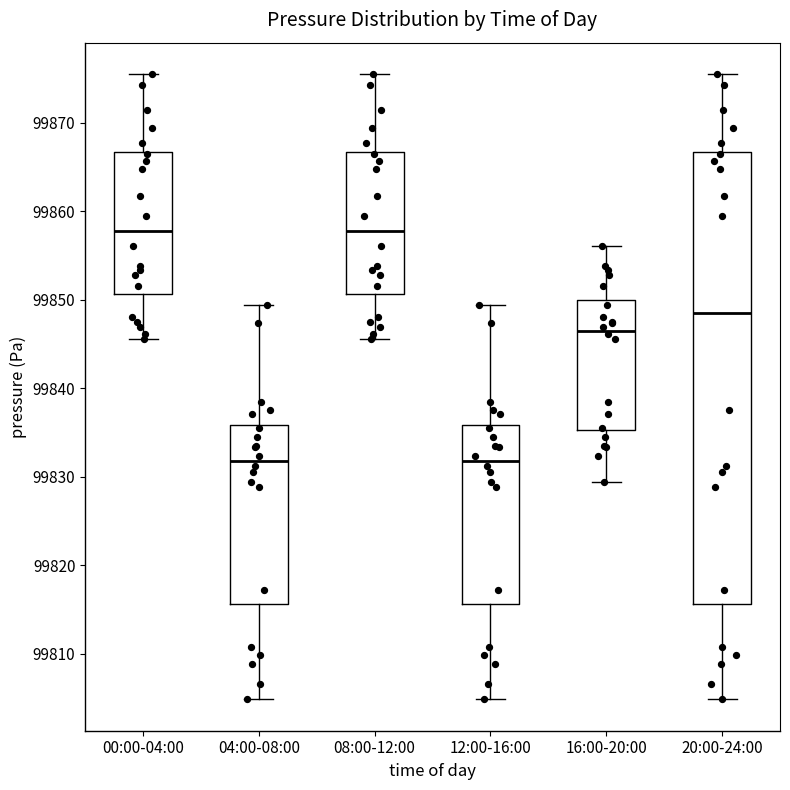

Where does the lower whisker of the box for 16:00-20:00 end on the y-axis? The values are not printed on the chart, so give them approximately, as read against the axis.

99829